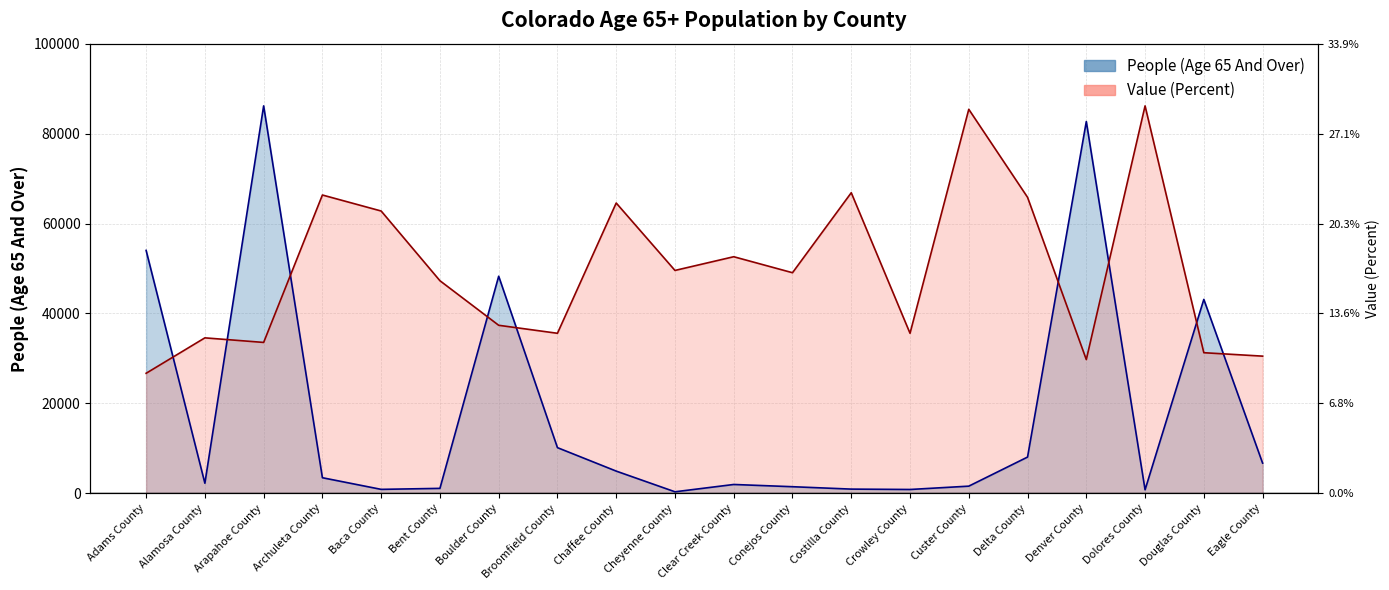

What is the maximum value for People (Age 65 And Over)?

86163.0